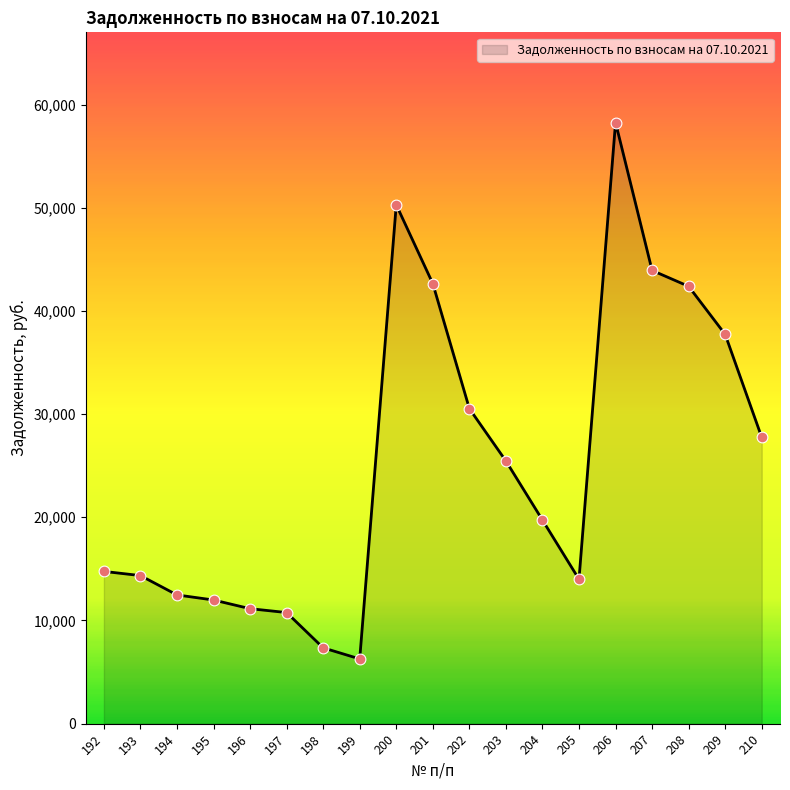

What is the ratio of the value at 199 to the value at 207?

0.1